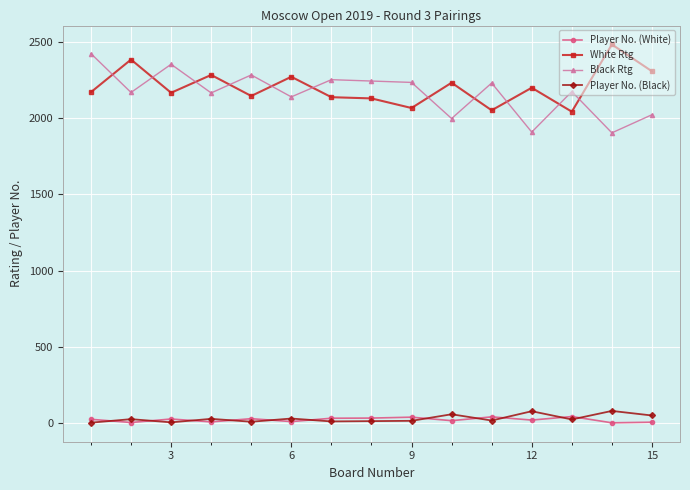

True or false: Player No. (Black) and Black Rtg cross at least once.

False